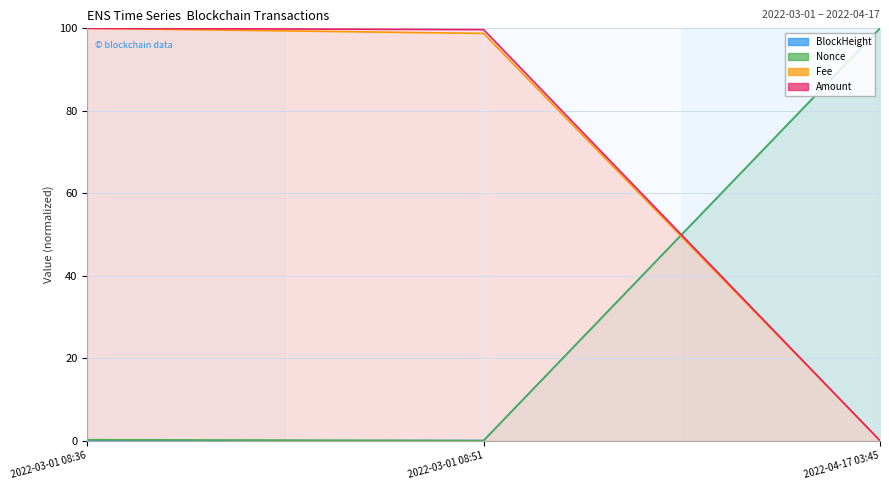

What is the label of the 3rd point from the left?

2022-04-17 03:45